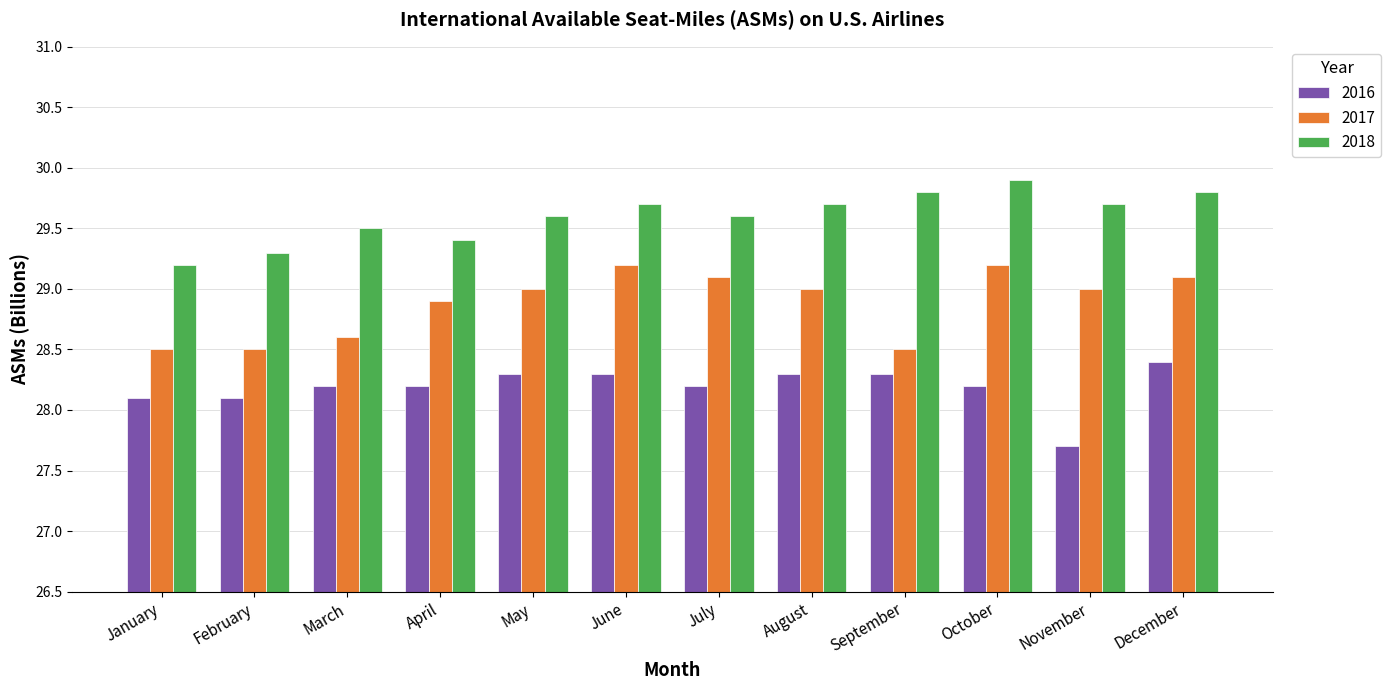

Between March and November, which series saw the biggest shift?

2016